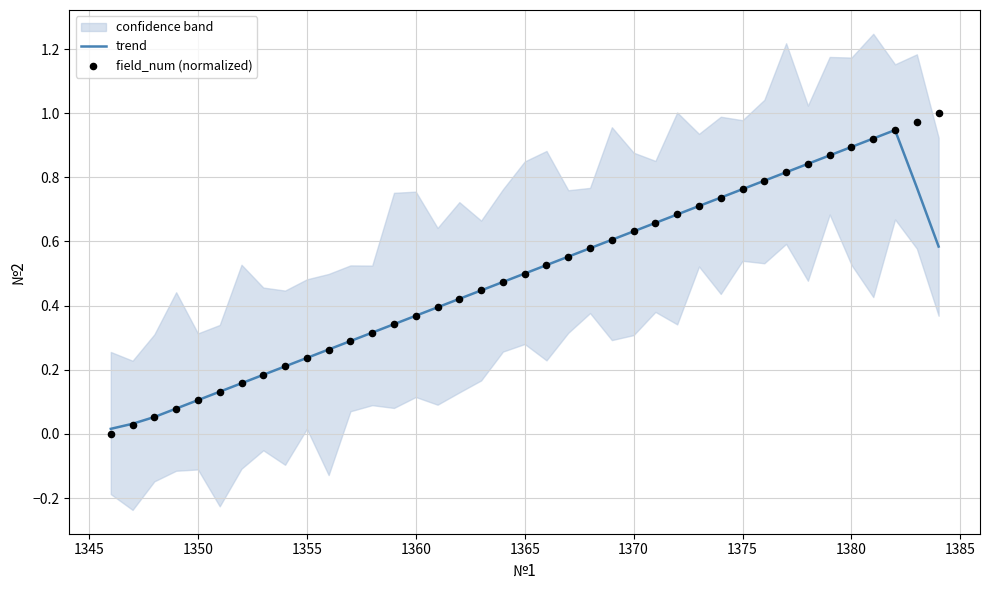

True or false: trend has a value of 0.2 at 1350.

False